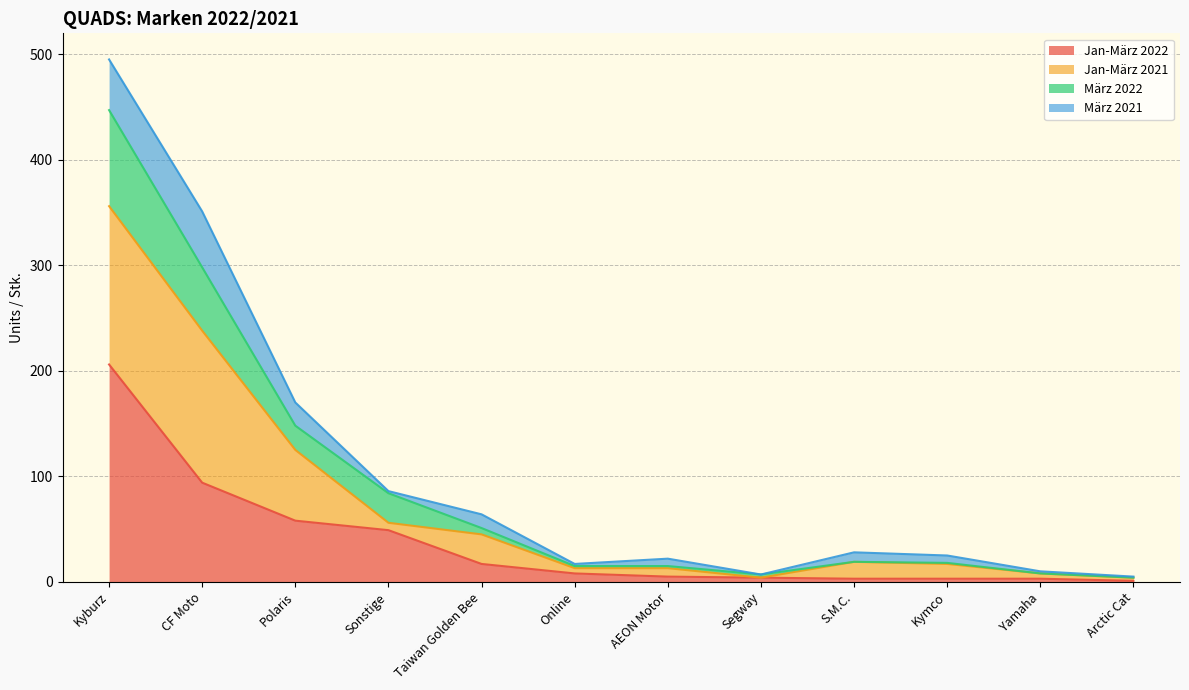

The März 2022 series shows 84 at Polaris. True or false?

False